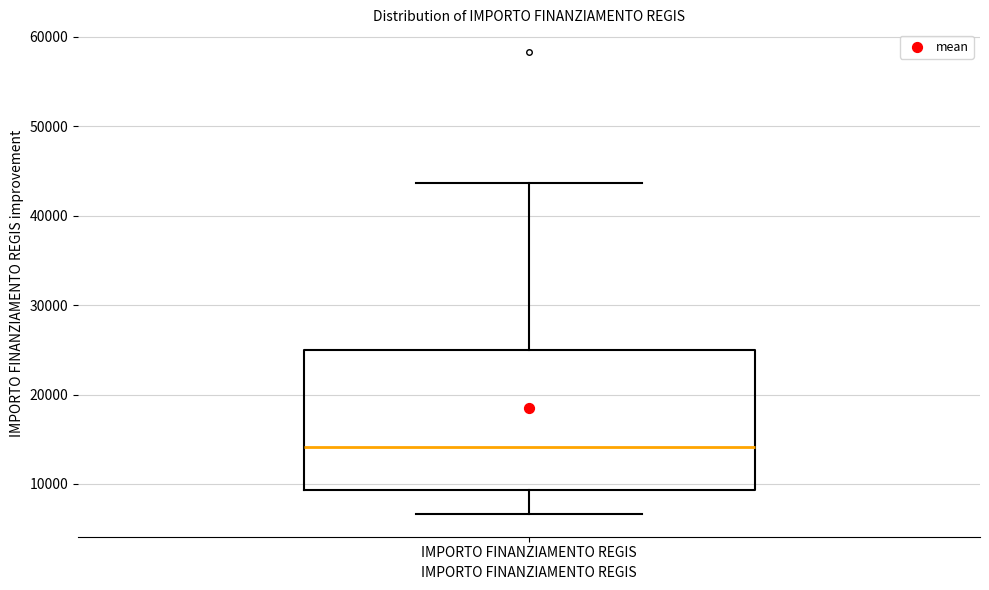

Where is the upper edge of the box for IMPORTO FINANZIAMENTO REGIS on the y-axis? The values are not printed on the chart, so give them approximately, as read against the axis.

25000